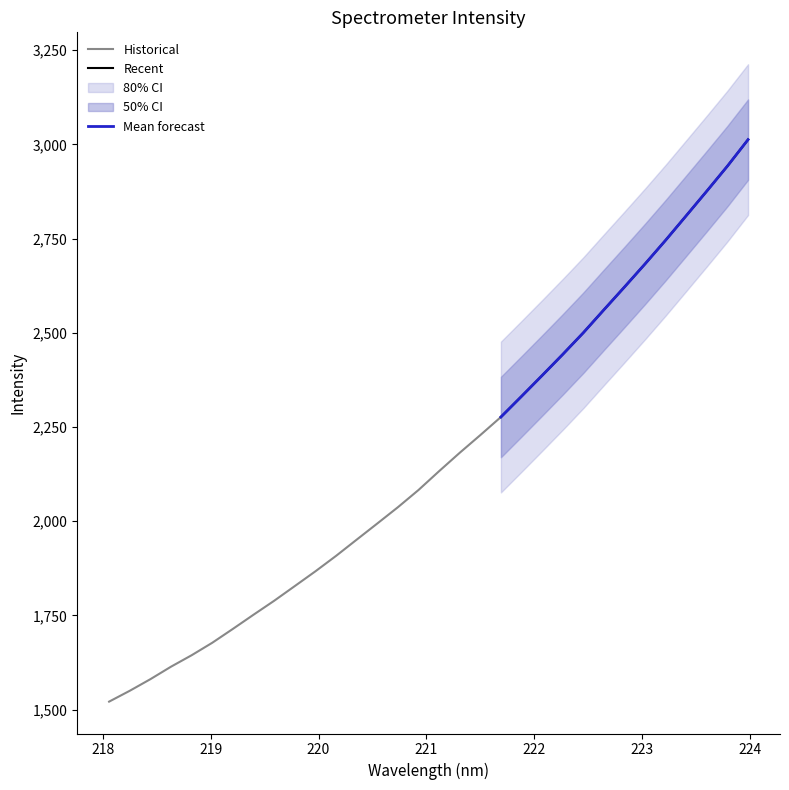

The chart shows a value of 4654.3 at 223.7895. True or false?

False